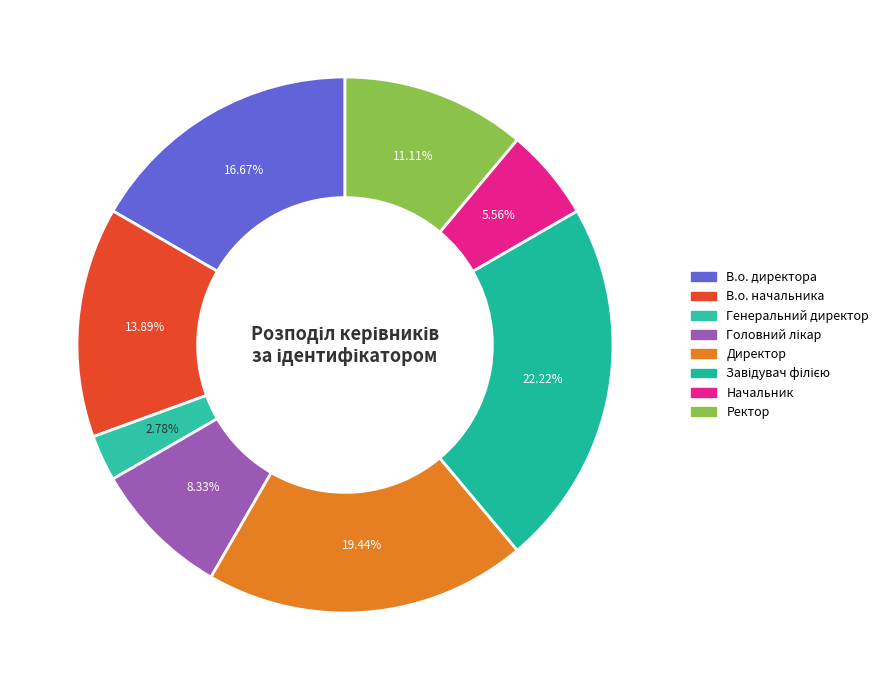

What is the total percentage of В.о. начальника and Завідувач філією?

36.1%